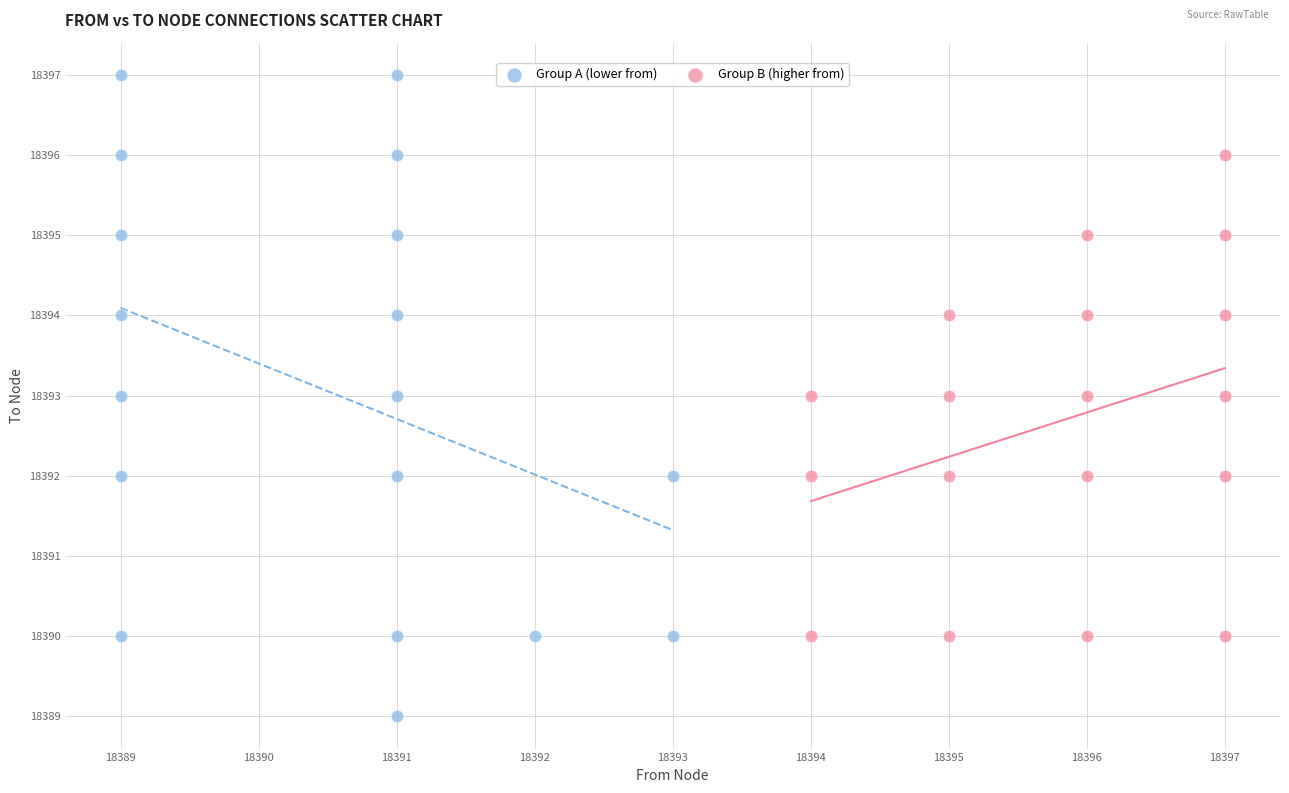

Which series contains the highest Y value?

Group A (lower from)